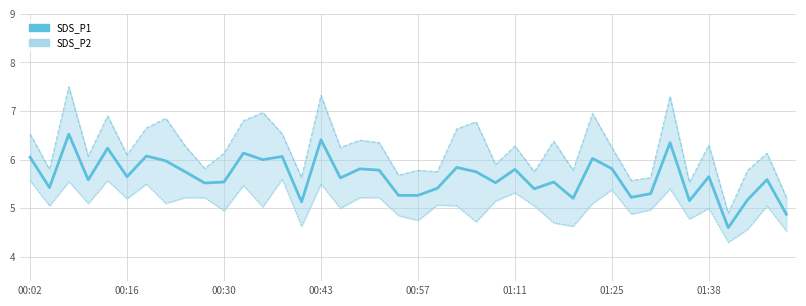

Between 00:43 and 8, which series saw the biggest shift?

SDS_P1